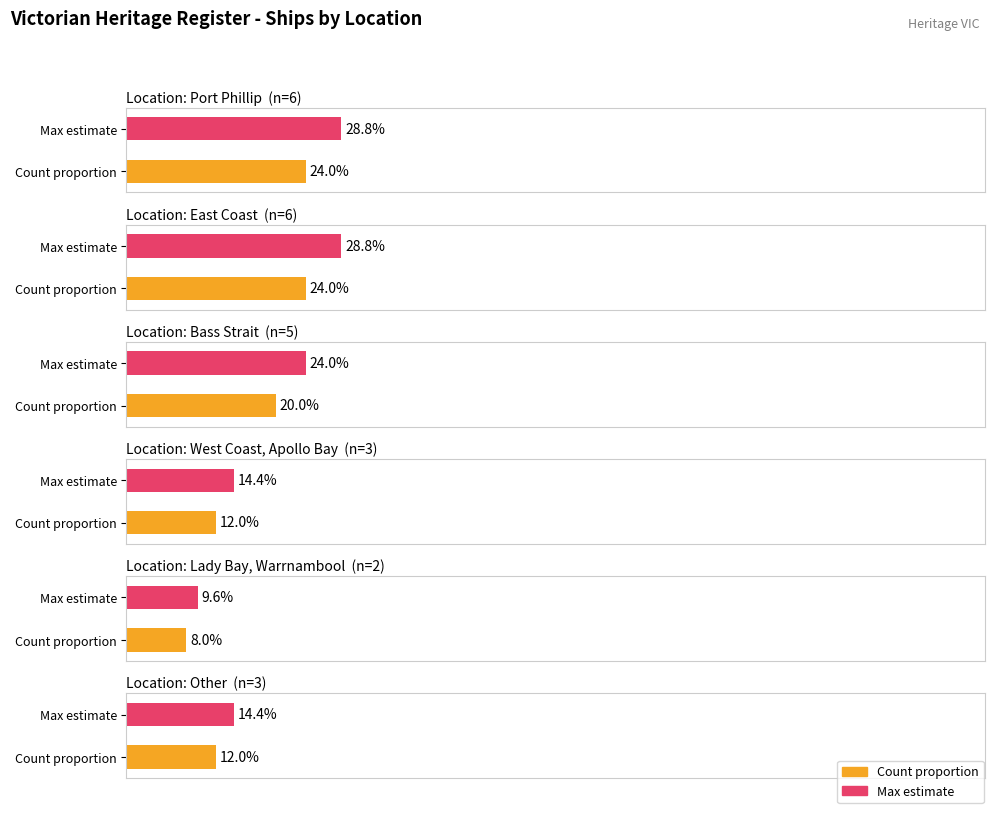

Where does the data first go above 5?

Port Phillip